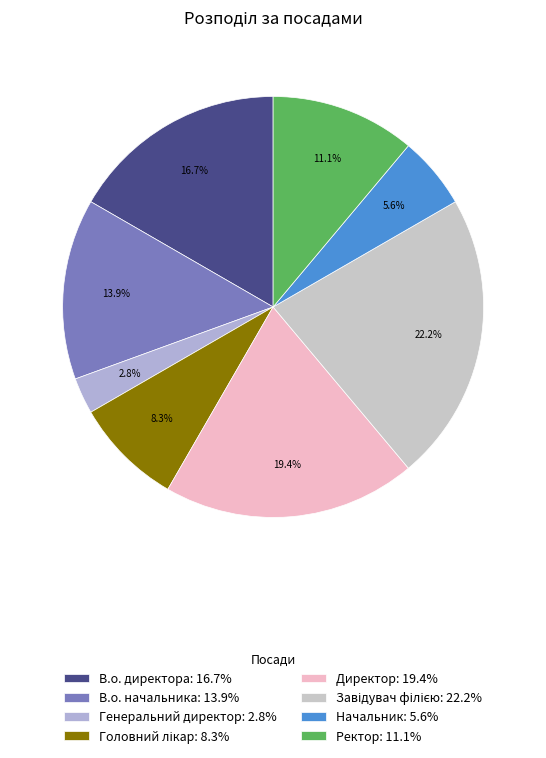

What portion of the pie excludes Директор?

80.6%